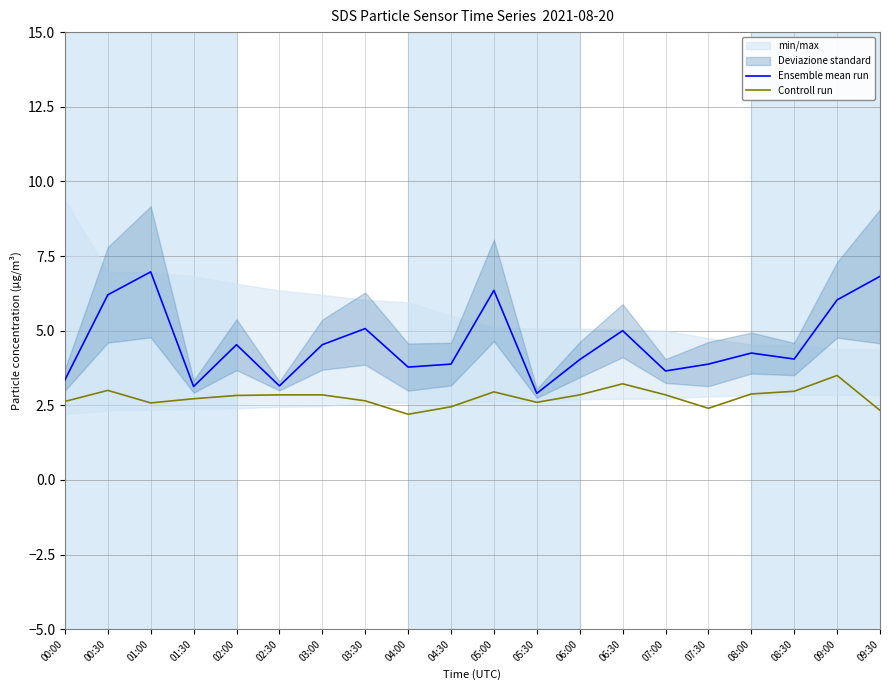

True or false: Controll run and Ensemble mean run cross at least once.

False